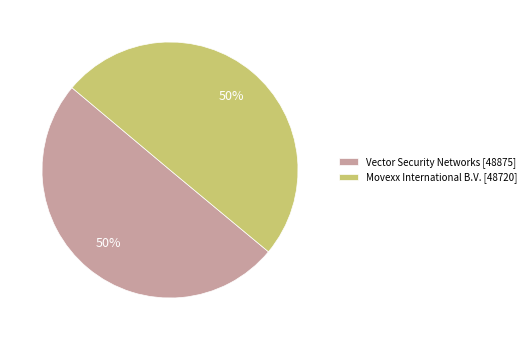

How many slices are in this pie chart?

2